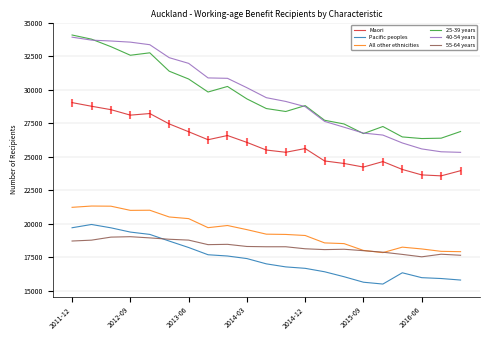

Reading left to right, extract all data points from this chart.

Maori: 29047	28775	28520	28111	28230	27455	26870	26273	26588	26074	25502	25335	25614	24686	24499	24231	24640	24052	23644	23573	23959
Pacific peoples: 19695	19939	19689	19371	19198	18700	18218	17677	17583	17391	16996	16769	16662	16405	16035	15624	15487	16329	15964	15900	15786
All other ethnicities: 21221	21317	21306	20994	21004	20500	20377	19701	19862	19553	19215	19195	19116	18562	18509	18000	17836	18245	18111	17931	17907
25-39 years: 34099	33789	33227	32586	32768	31395	30811	29839	30254	29324	28603	28383	28823	27727	27451	26731	27261	26483	26361	26388	26888
40-54 years: 33938	33717	33651	33566	33374	32405	31980	30892	30862	30160	29415	29134	28746	27643	27209	26769	26621	26032	25586	25372	25330
55-64 years: 18703	18768	18994	19026	18937	18835	18771	18432	18455	18295	18274	18274	18123	18061	18088	17981	17868	17703	17522	17716	17638